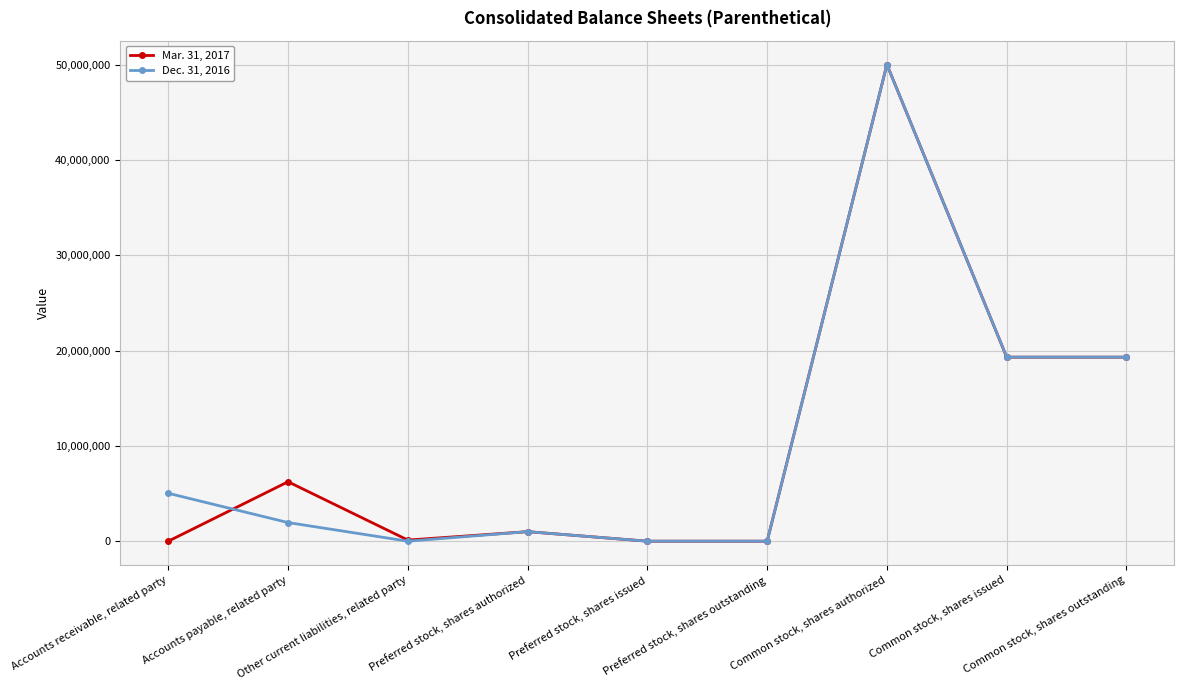

How many lines are shown in the chart?

2